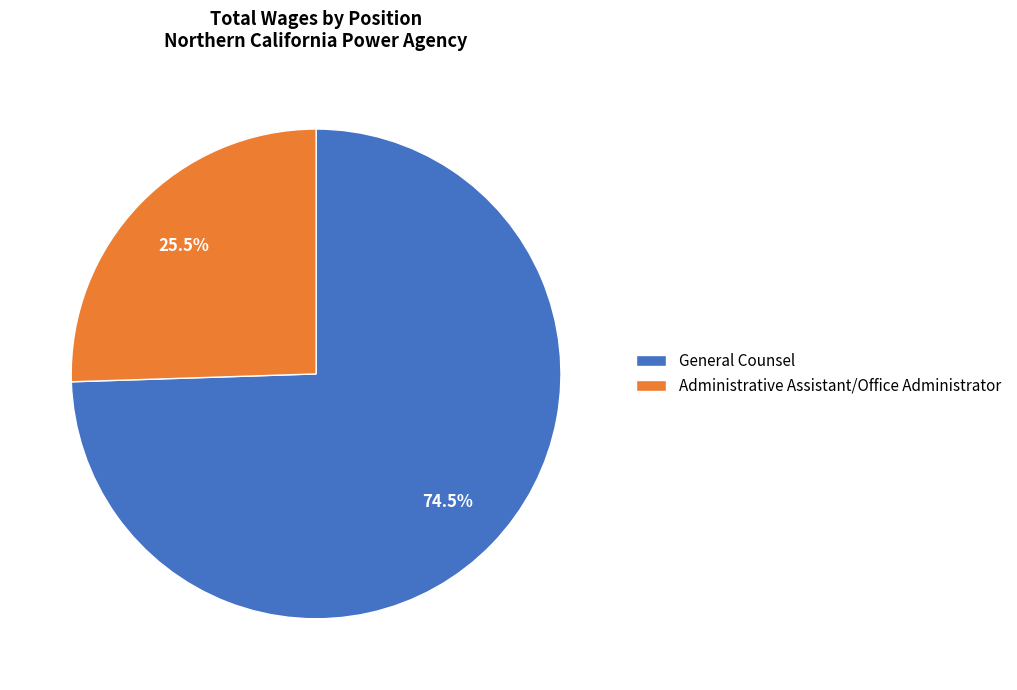

Which slice is the largest?

General Counsel